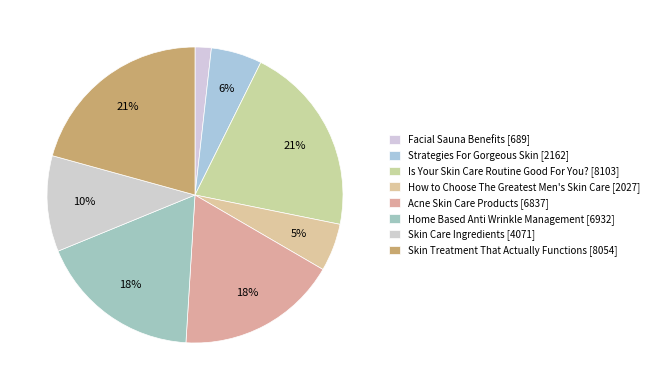

Rank the categories by value from highest to lowest.

Is Your Skin Care Routine Good For You?, Skin Treatment That Actually Functions, Home Based Anti Wrinkle Management, Acne Skin Care Products, Skin Care Ingredients, Strategies For Gorgeous Skin, How to Choose The Greatest Men's Skin Care, Facial Sauna Benefits